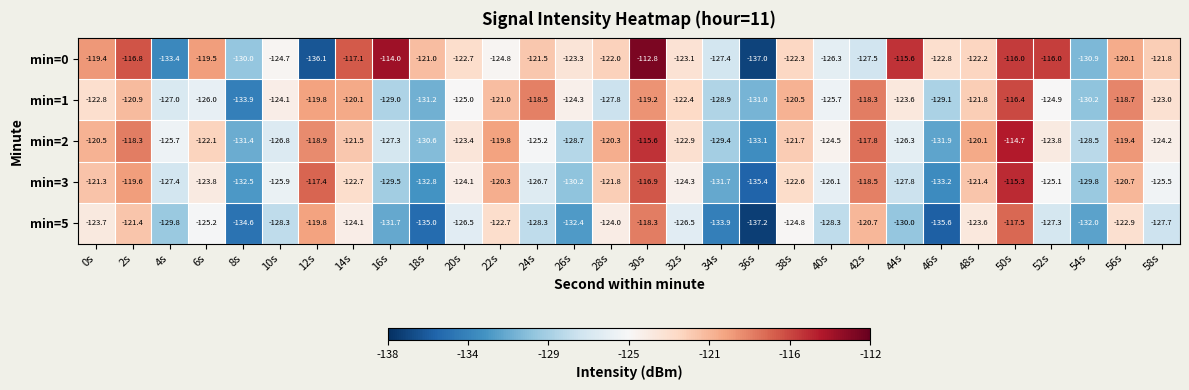

What is the average value of the min=1 series?

-124.2